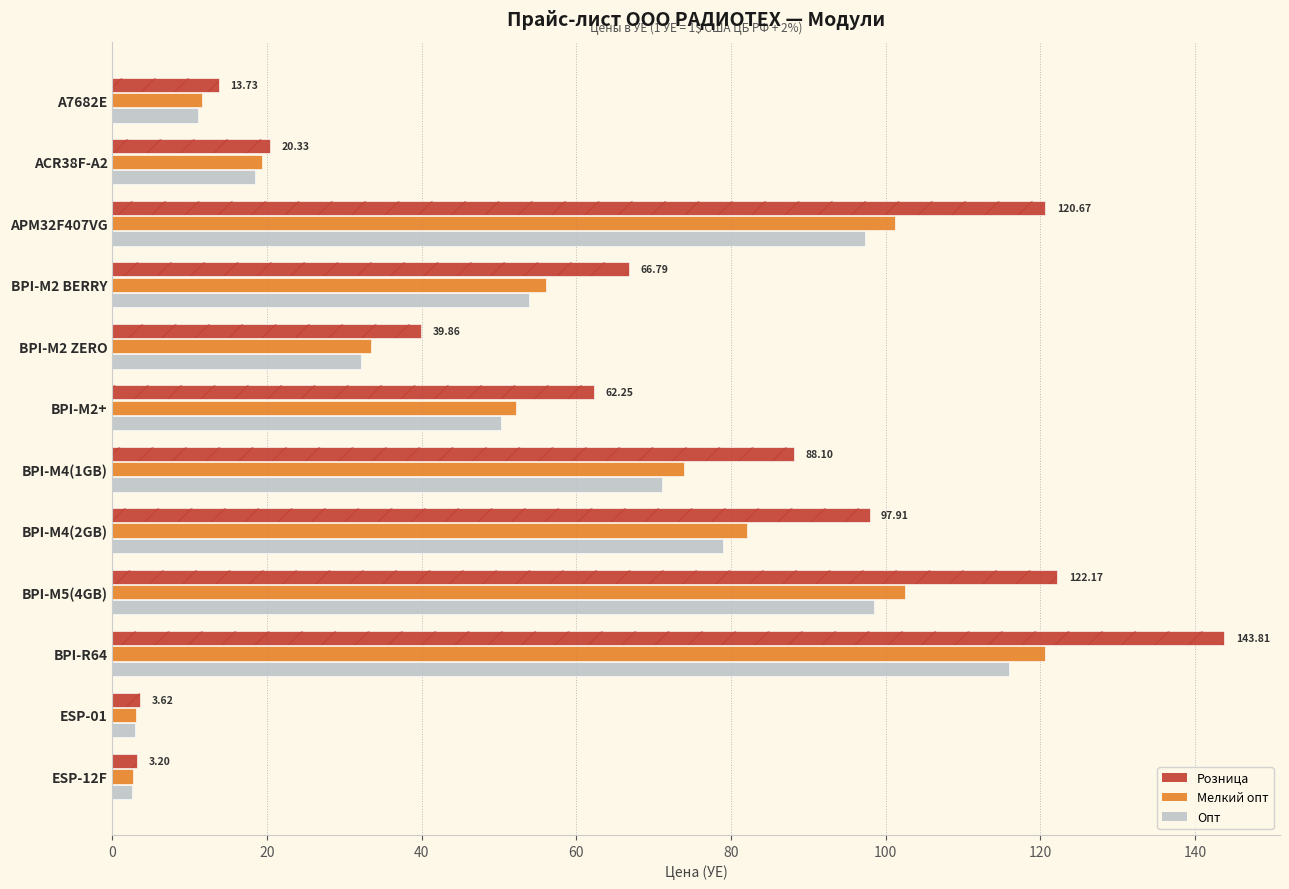

How many categories are shown in the chart?

12